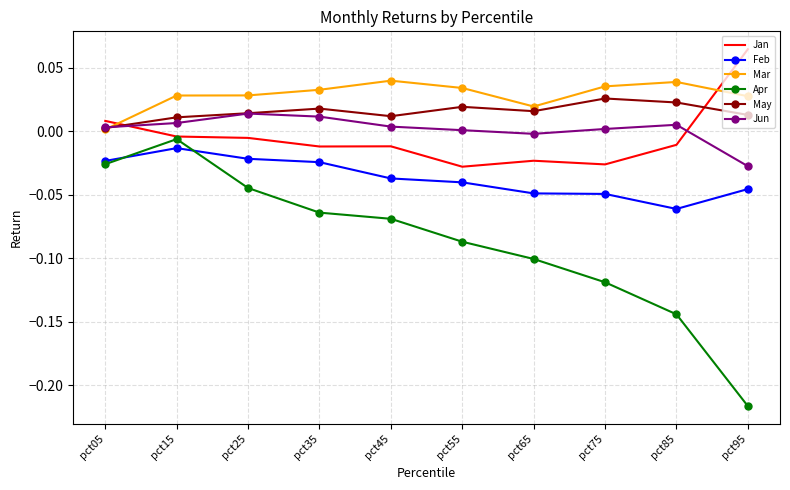

Which label corresponds to the smallest value in the chart?

pct95